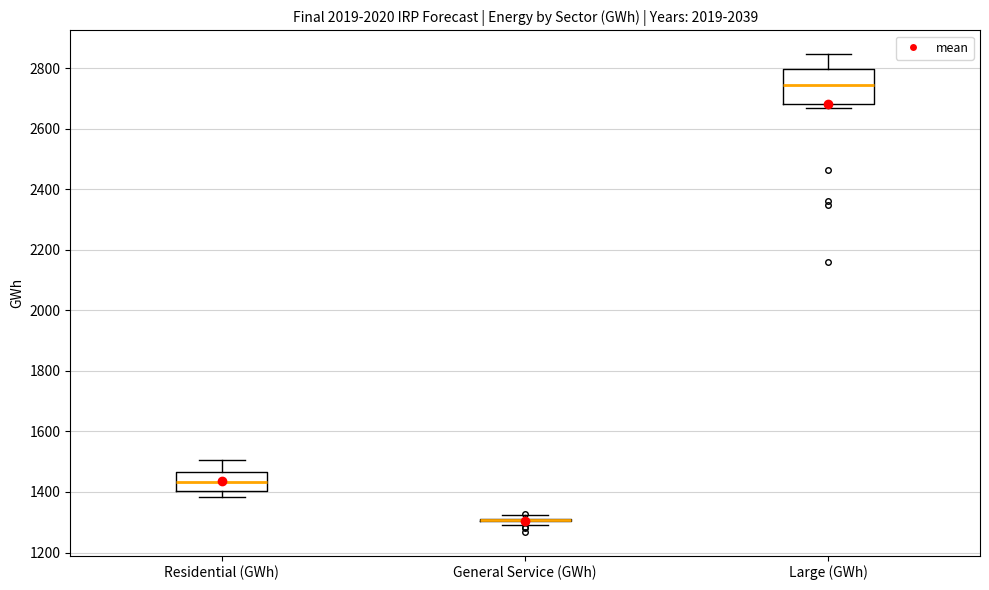

Which box is the tallest, from its lower edge to its upper edge?

Large (GWh)